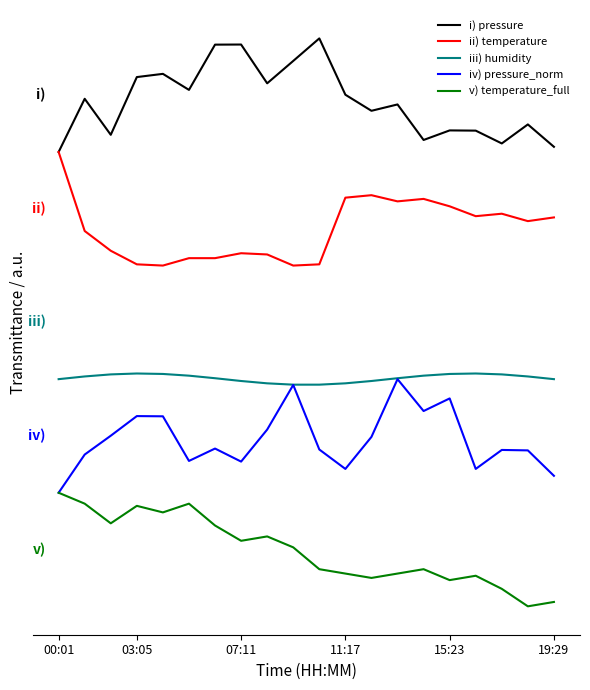

In iv) pressure_norm, how many points are lower than both neighbors (excluding endpoints)?

5